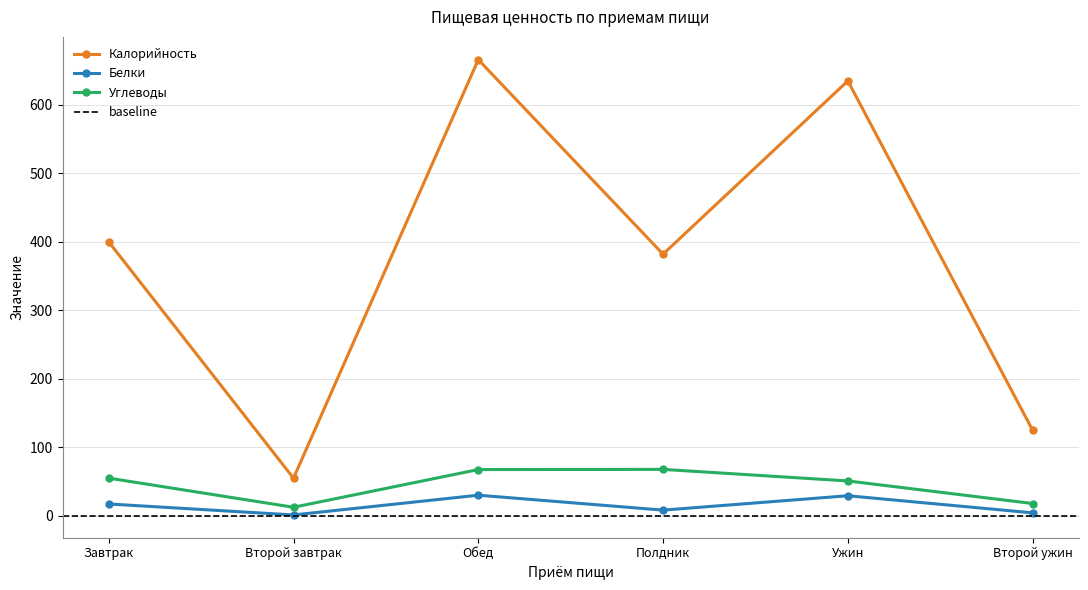

Reading left to right, extract all data points from this chart.

Калорийность: Завтрак=400.0	Второй завтрак=55.0	Обед=666.0	Полдник=382.0	Ужин=635.0	Второй ужин=125.0
Белки: Завтрак=17.4	Второй завтрак=1.3	Обед=30.2	Полдник=8.4	Ужин=29.4	Второй ужин=4.4
Углеводы: Завтрак=55.1	Второй завтрак=12.6	Обед=67.6	Полдник=67.8	Ужин=51.0	Второй ужин=18.0